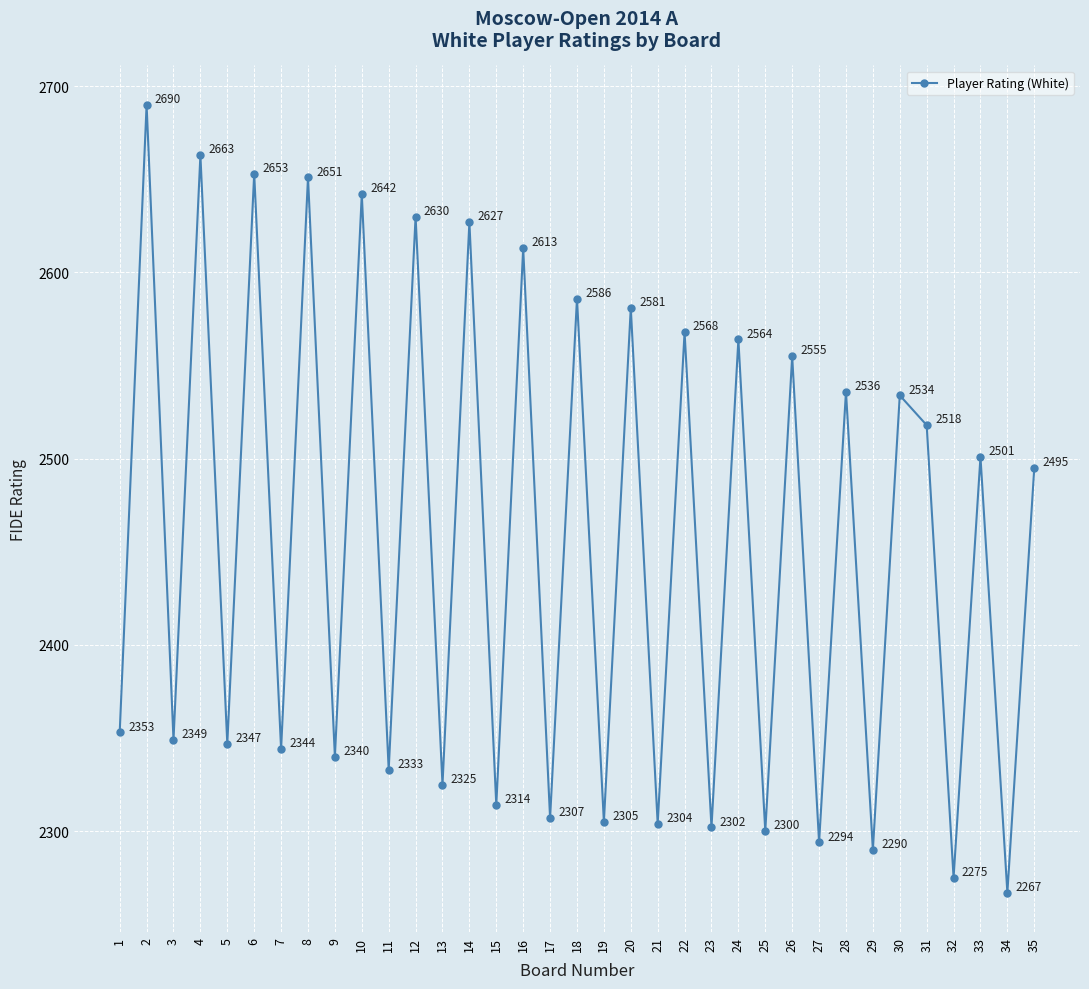

Count the number of categories in the chart.

35